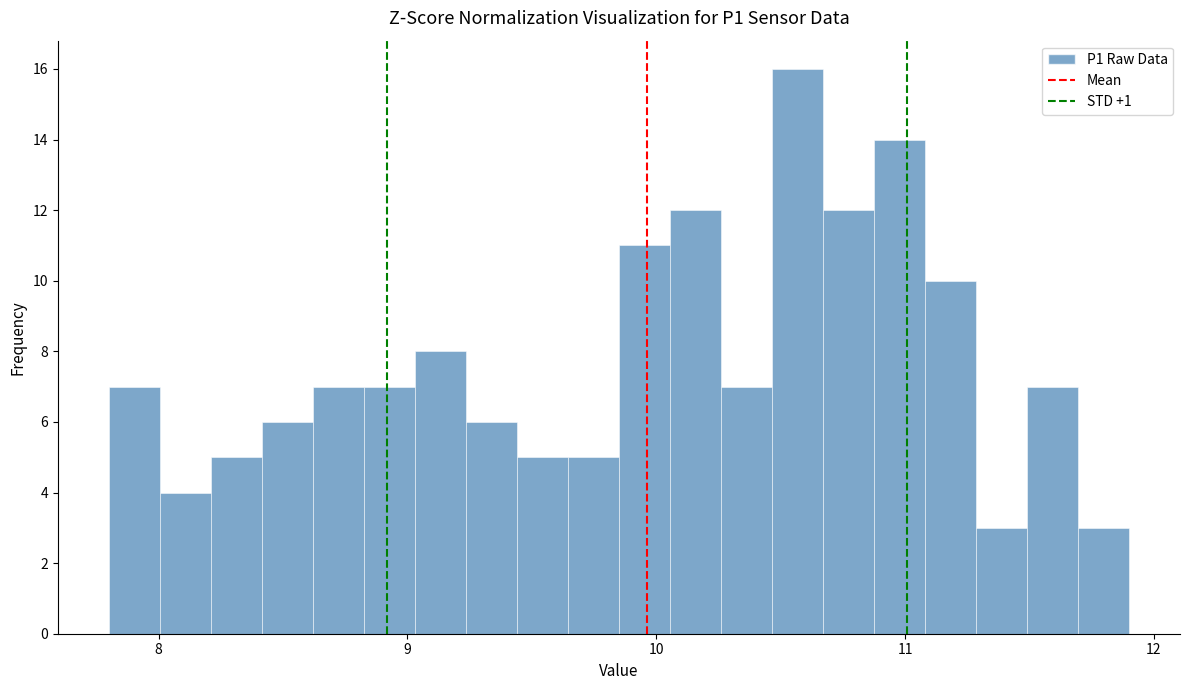

Around what value on the x-axis is the tallest bar? Give the approximate position of its centre, as read against the axis.

10.6